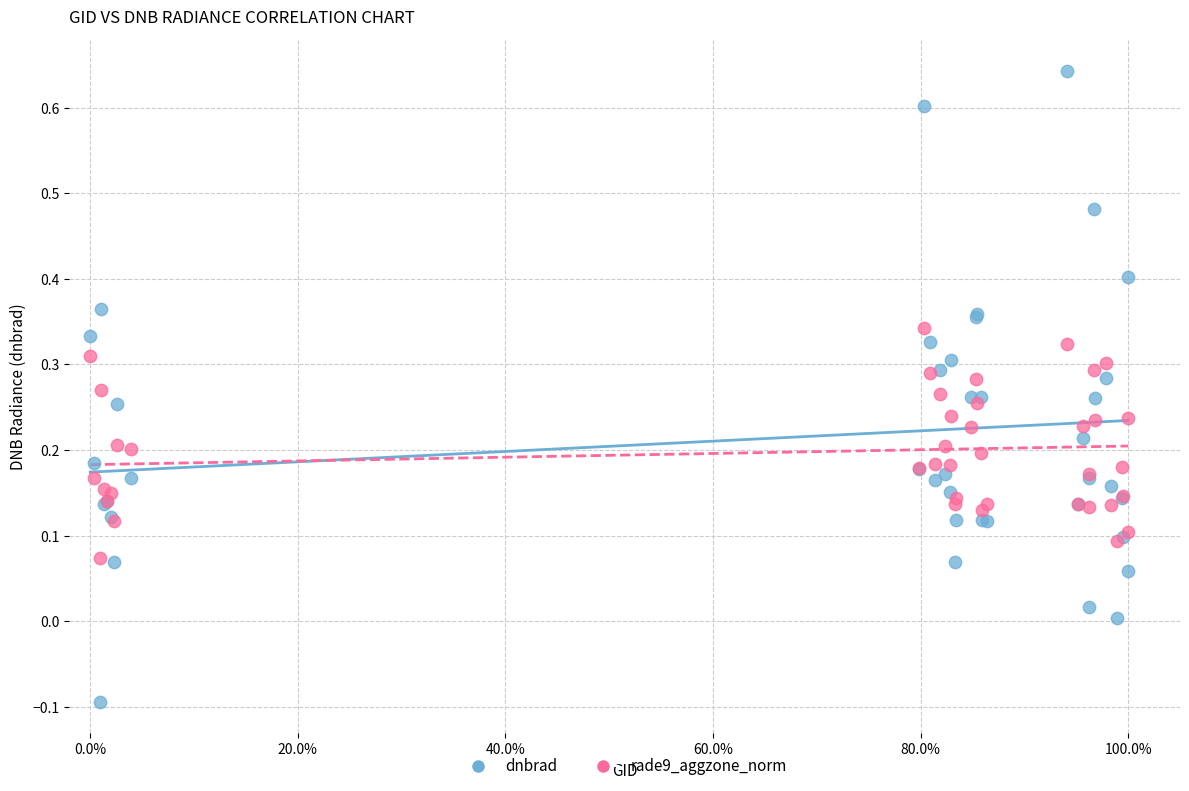

Which series contains the highest Y value?

dnbrad